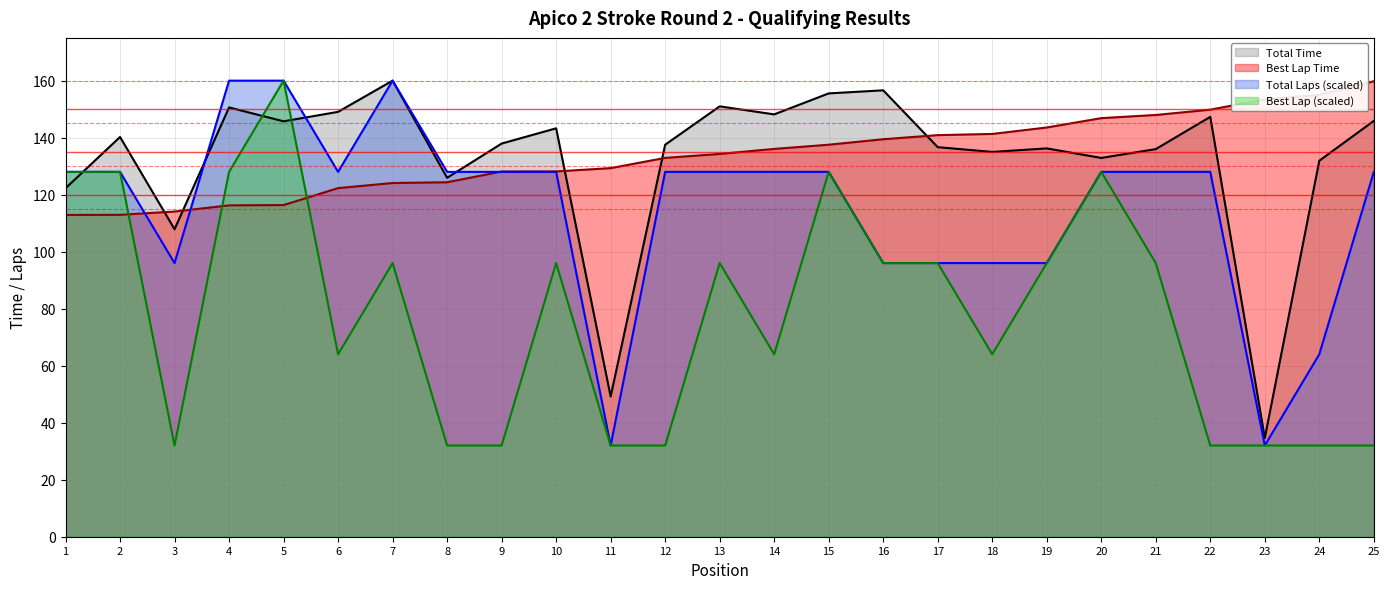

Does the chart have visible grid lines?

Yes